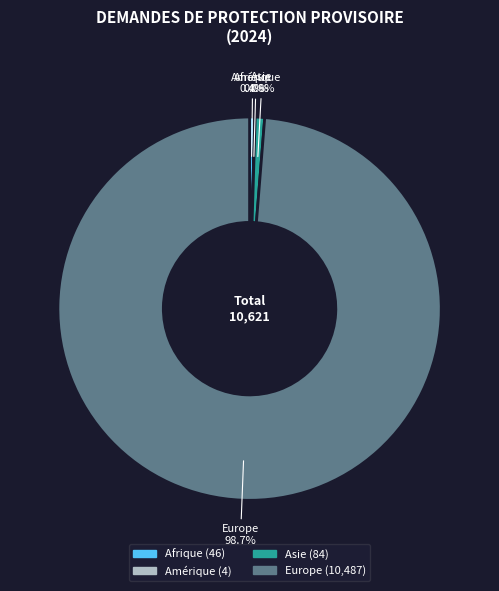

To the nearest percent, what is the difference between the largest and smallest slice percentages?

99%